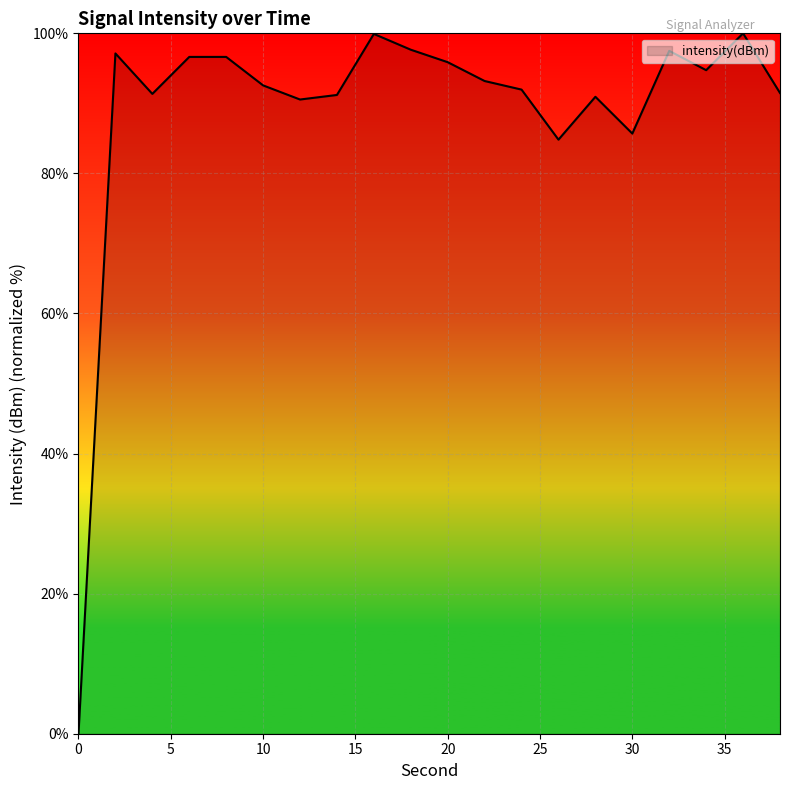

What is the difference between the maximum and minimum values?

100.0